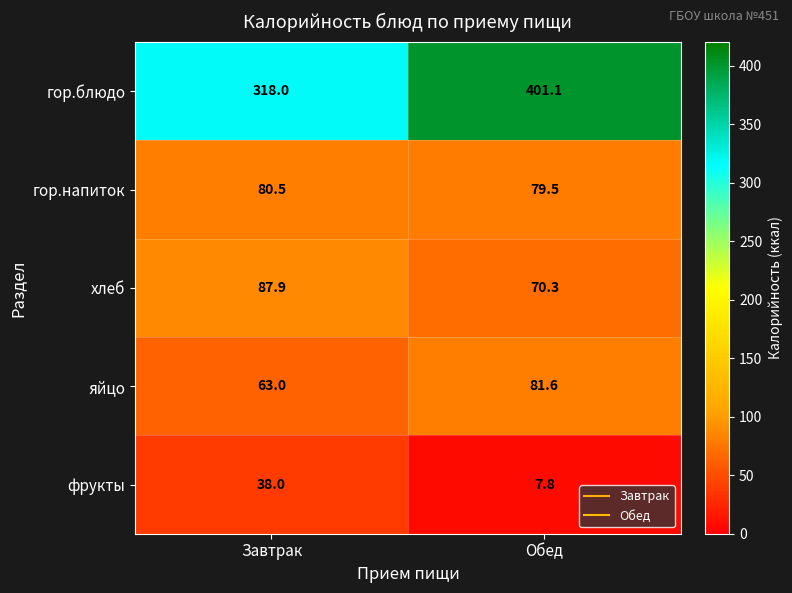

Reading right to left, list all the values displayed in this chart.

гор.блюдо: 401.1	318.0
гор.напиток: 79.5	80.5
хлеб: 70.3	87.9
яйцо: 81.6	63.0
фрукты: 7.8	38.0